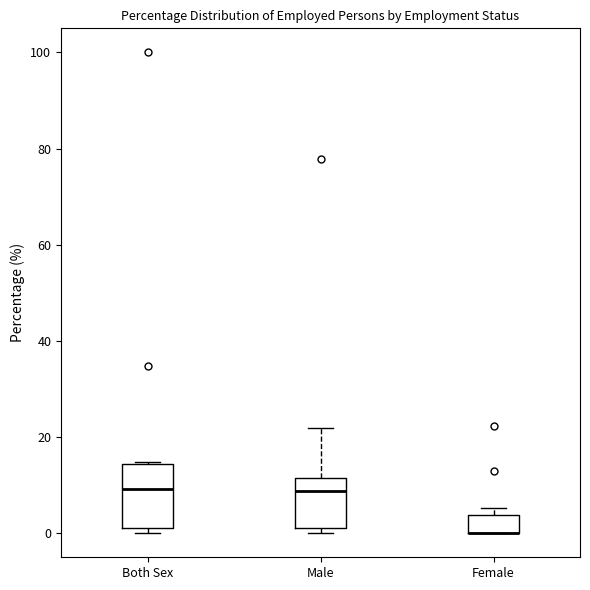

Where does the median line of the box for Both Sex sit on the y-axis? The values are not printed on the chart, so give them approximately, as read against the axis.

10